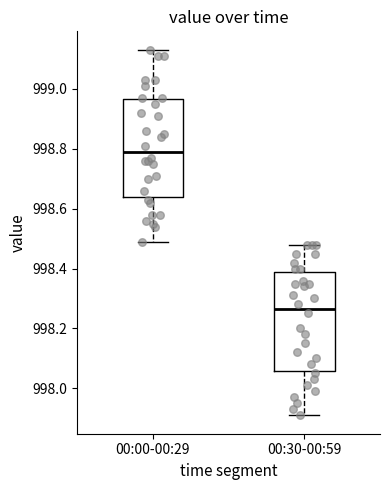

Reading left to right, transcribe this box plot: for each box, give where its median line is, the range the box spans, and where its two whiskers end, as read against the y-axis. The values are not printed on the chart, so give them approximately, as read against the axis.

00:00-00:29: median 998.80, box 998.64 to 998.96, whiskers 998.50 to 999.14
00:30-00:59: median 998.26, box 998.06 to 998.40, whiskers 997.92 to 998.48